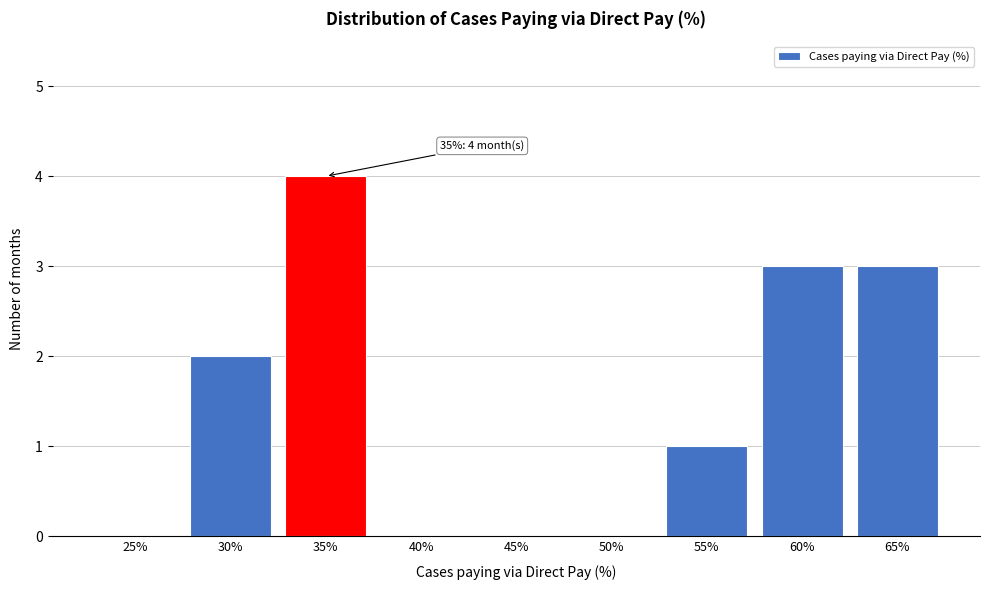

Reading left to right, list all the values displayed in this chart.

25%=0	30%=2	35%=4	40%=0	45%=0	50%=0	55%=1	60%=3	65%=3